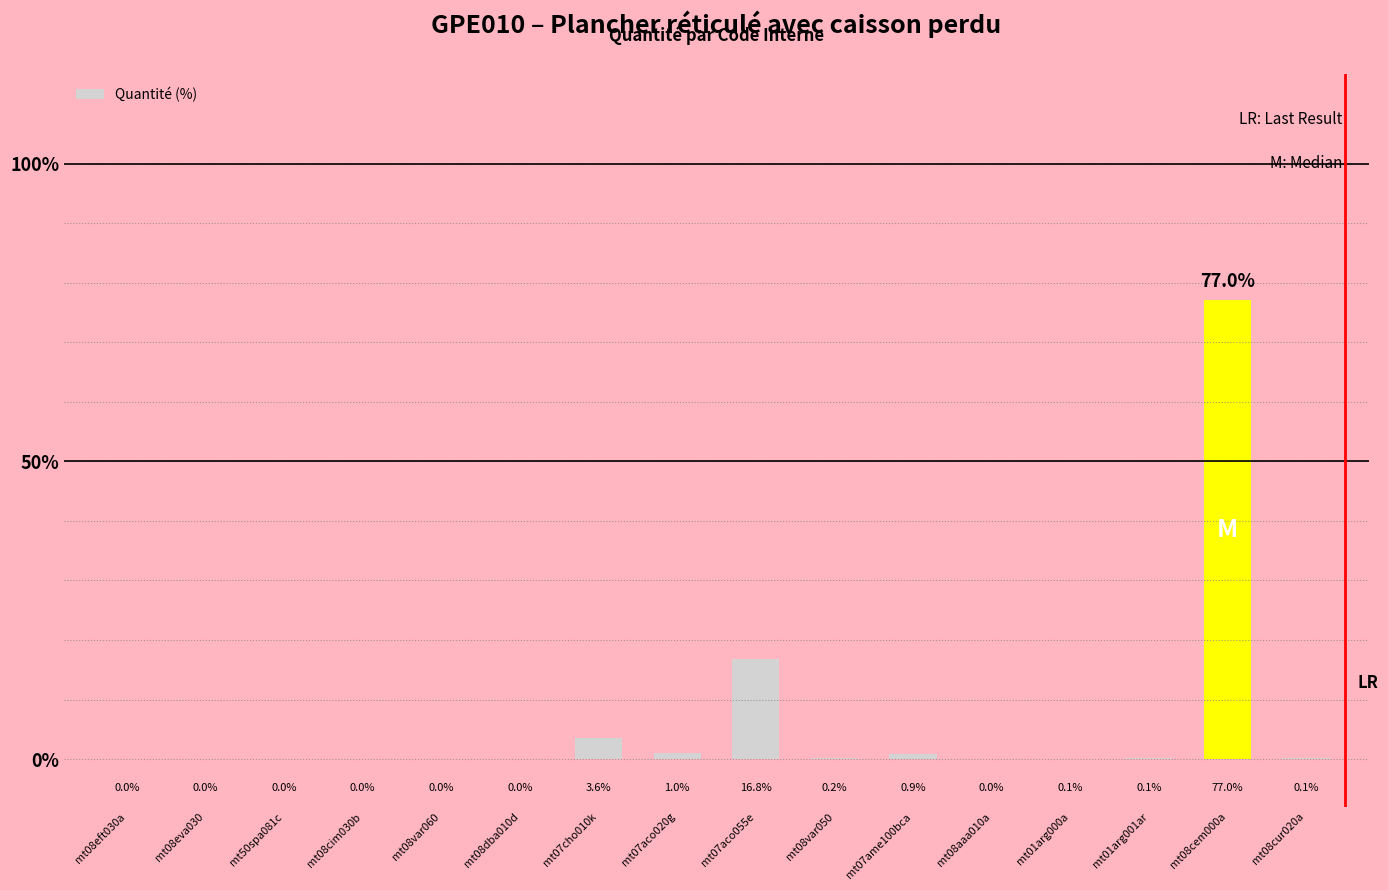

What is the maximum value shown in the chart?

77.0